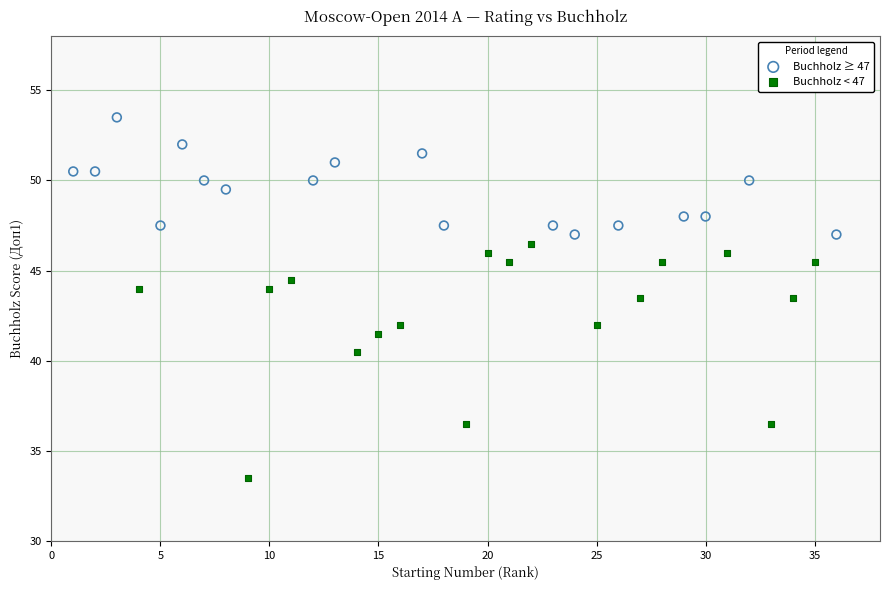

Which series contains the highest Y value?

Buchholz ≥ 47